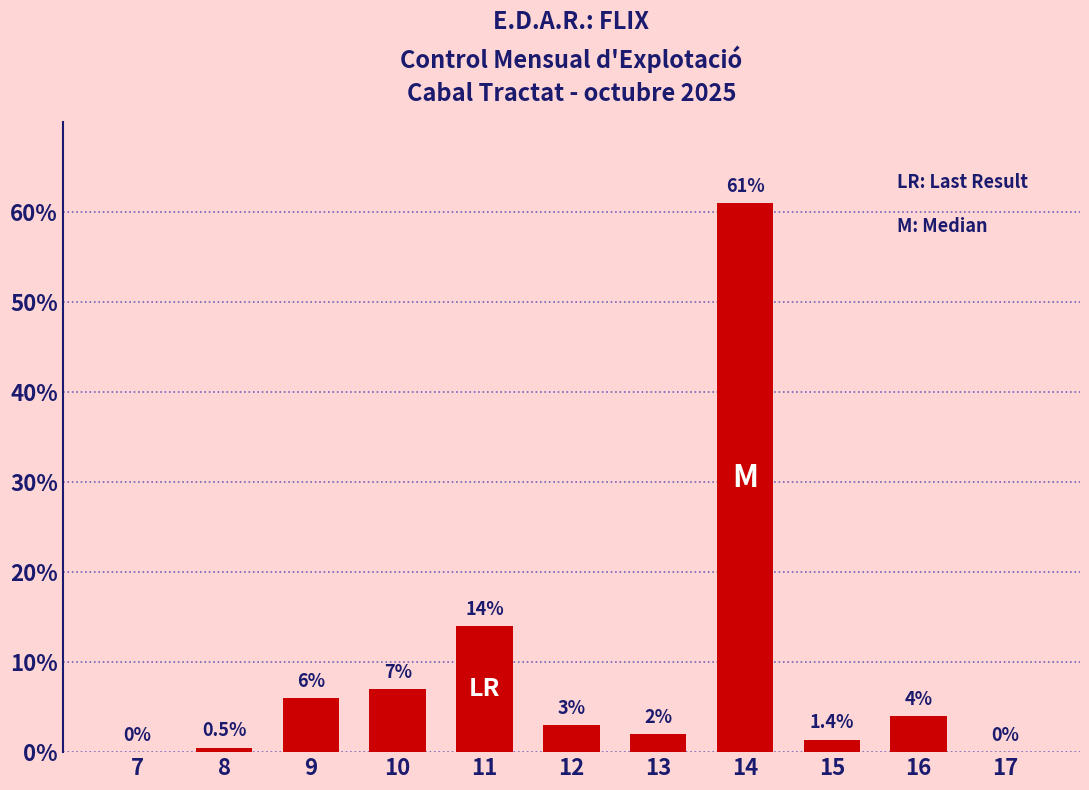

What is the maximum value shown in the chart?

61.0